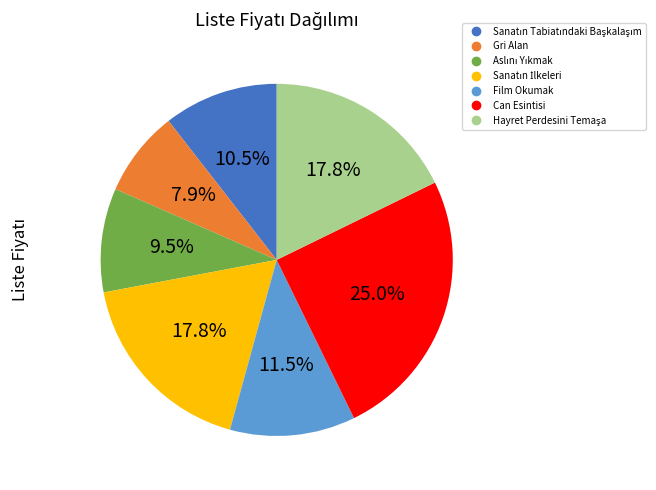

Which slice is the largest?

Can Esintisi